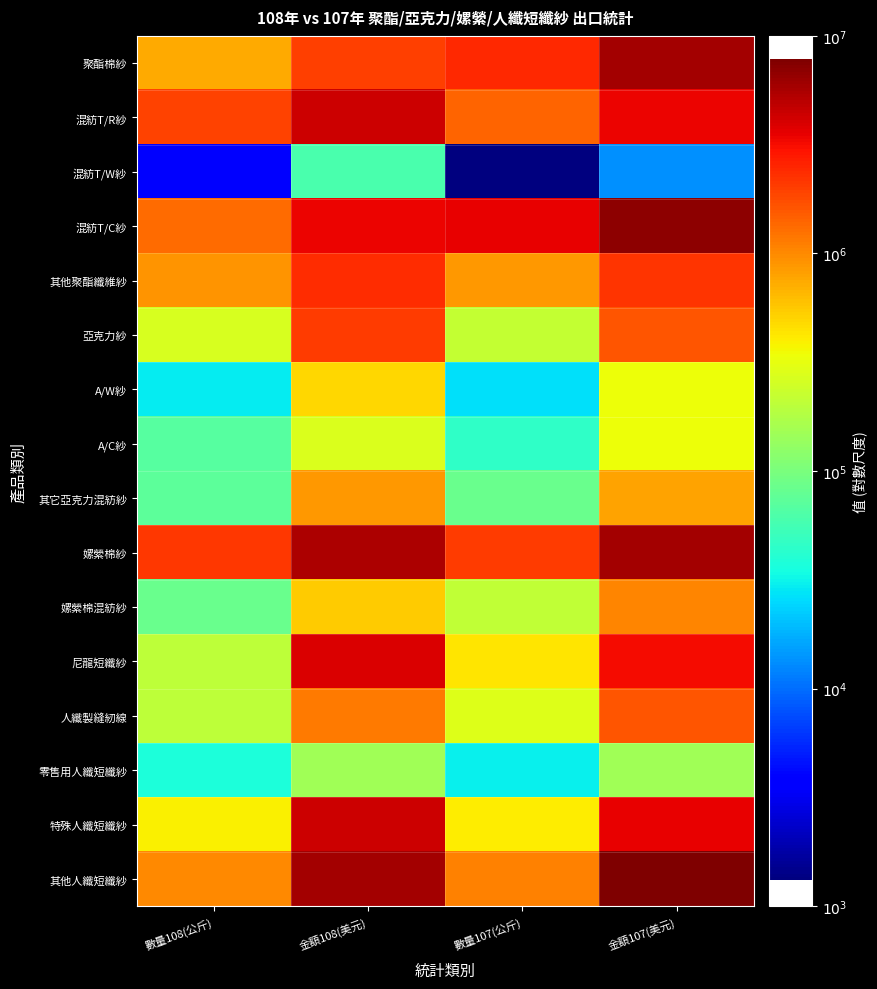

At how many categories does at least one series exceed 6?

4